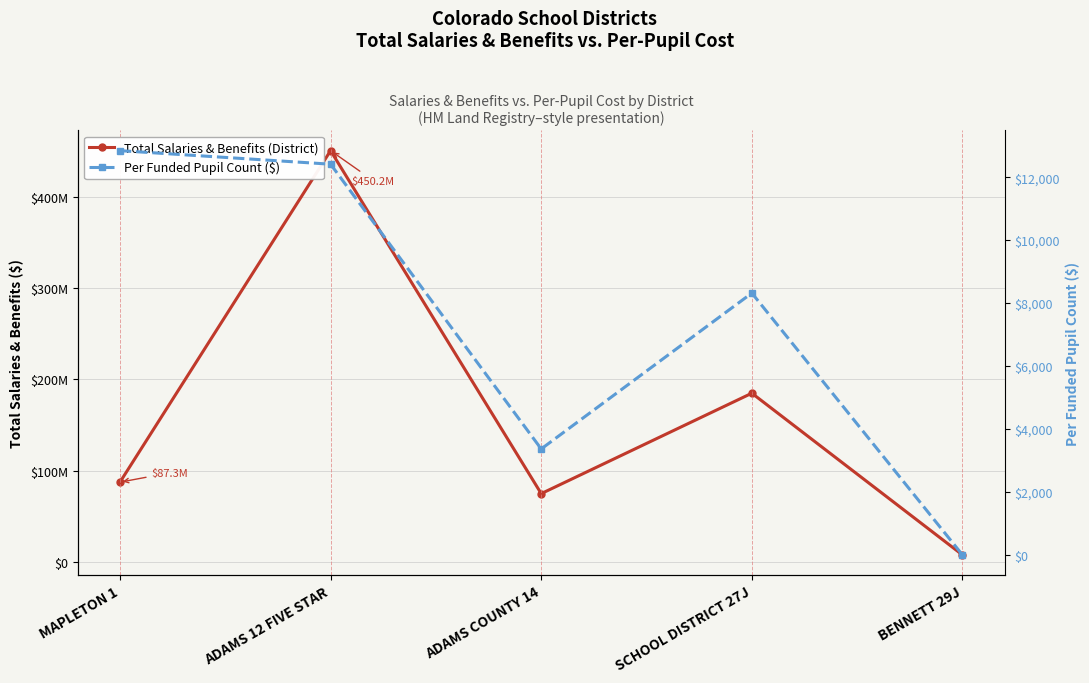

Between ADAMS 12 FIVE STAR and MAPLETON 1, which is larger?

ADAMS 12 FIVE STAR